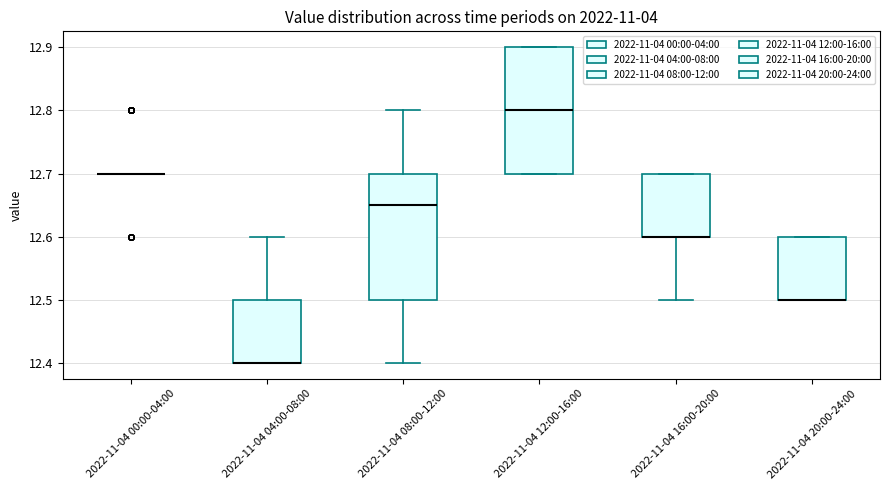

Reading left to right, read every box against the y-axis: the position of its median line, the range the box covers, and the ends of its whiskers. The values are not printed on the chart, so give them approximately, as read against the axis.

2022-11-04 00:00-04:00: box collapsed to a line at 12.70, whiskers 12.70 to 12.70
2022-11-04 04:00-08:00: median 12.40 (drawn on the box's lower edge), box 12.40 to 12.50, whiskers 12.40 to 12.60
2022-11-04 08:00-12:00: median 12.65, box 12.50 to 12.70, whiskers 12.40 to 12.80
2022-11-04 12:00-16:00: median 12.80, box 12.70 to 12.90, whiskers 12.70 to 12.90
2022-11-04 16:00-20:00: median 12.60 (drawn on the box's lower edge), box 12.60 to 12.70, whiskers 12.50 to 12.70
2022-11-04 20:00-24:00: median 12.50 (drawn on the box's lower edge), box 12.50 to 12.60, whiskers 12.50 to 12.60